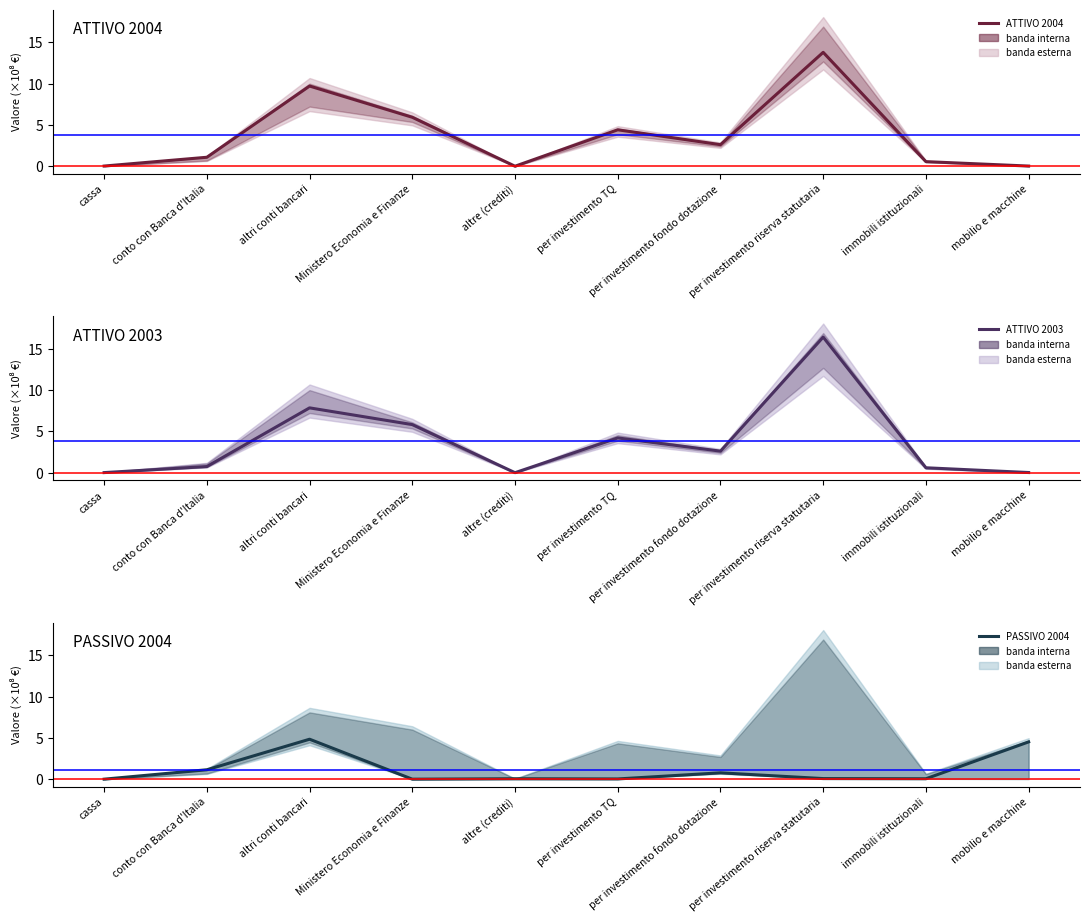

Is it true that ATTIVO 2003 equals 2.6 at per investimento fondo dotazione?

True